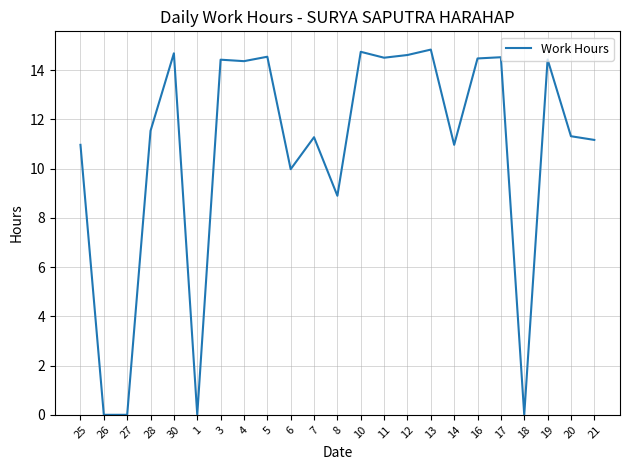

The value at 12 is 14.6. True or false?

True